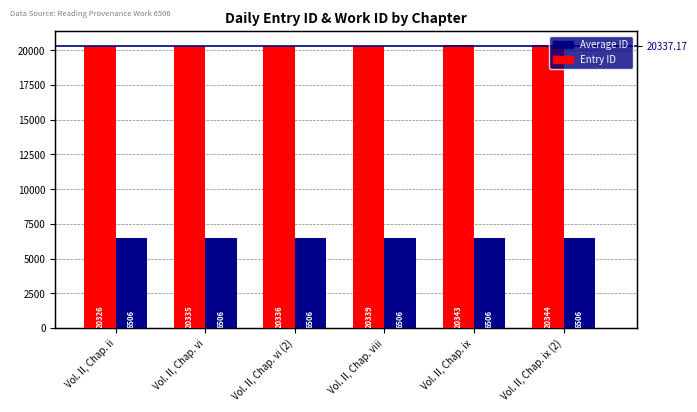

At which label does work_id reach its minimum?

Vol. II, Chap. ii